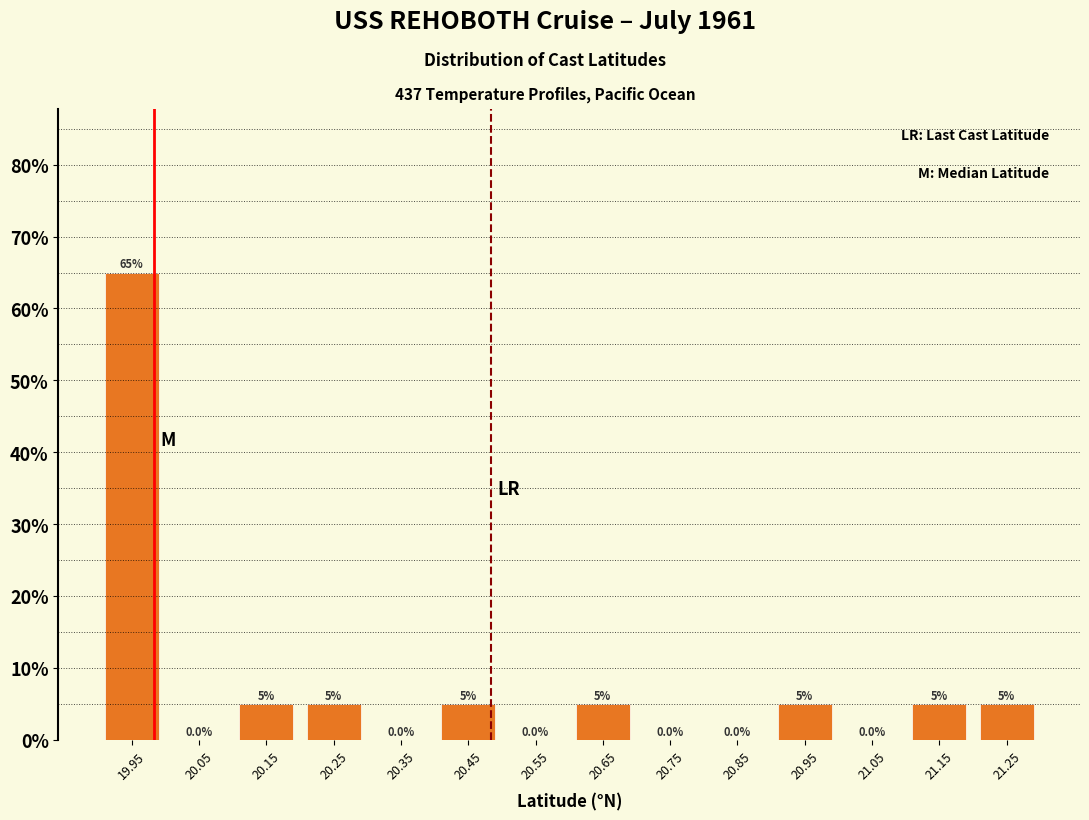

Reading left to right, list every bar in this chart as the range it spans on the x-axis followed by its height.

19.9 to 20.0: 65.0
20.0 to 20.1: 0.0
20.1 to 20.2: 5.0
20.2 to 20.3: 5.0
20.3 to 20.4: 0.0
20.4 to 20.5: 5.0
20.5 to 20.6: 0.0
20.6 to 20.7: 5.0
20.7 to 20.8: 0.0
20.8 to 20.9: 0.0
20.9 to 21.0: 5.0
21.0 to 21.1: 0.0
21.1 to 21.2: 5.0
21.2 to 21.3: 5.0